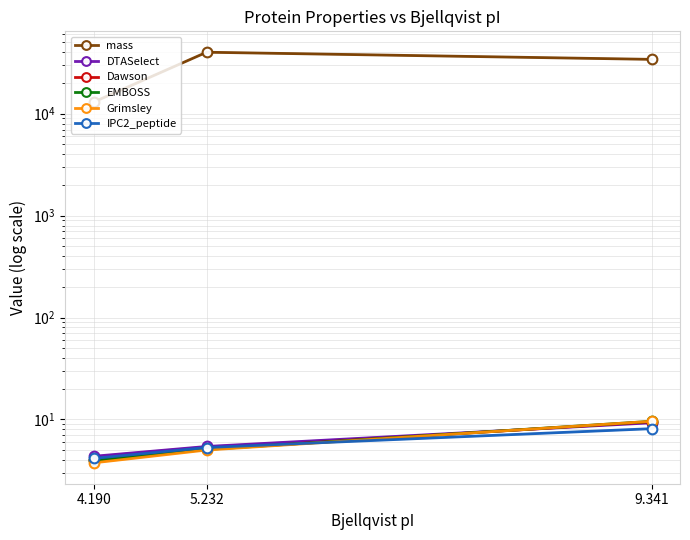

List the labels in order of EMBOSS value, largest first.

9.341, 5.232, 4.190